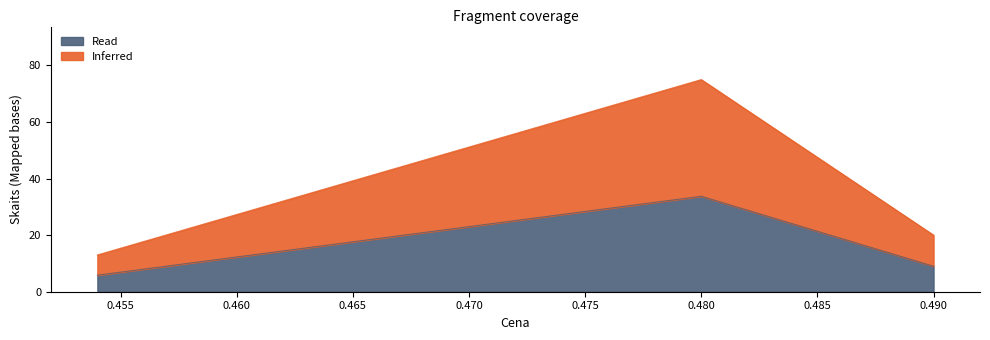

The value of Read at 0.480 is 33.8. True or false?

True